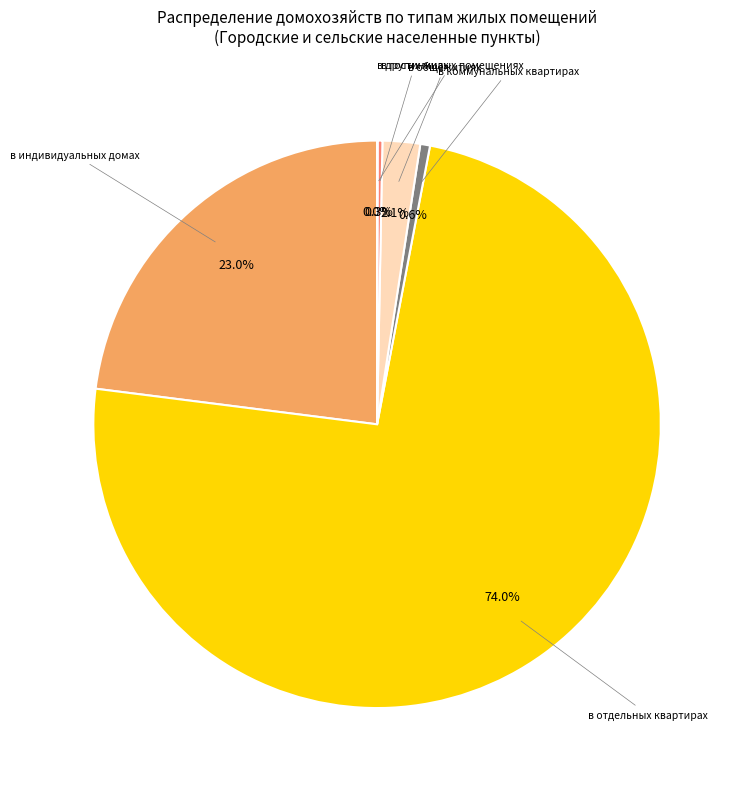

Does any single category account for the majority?

Yes